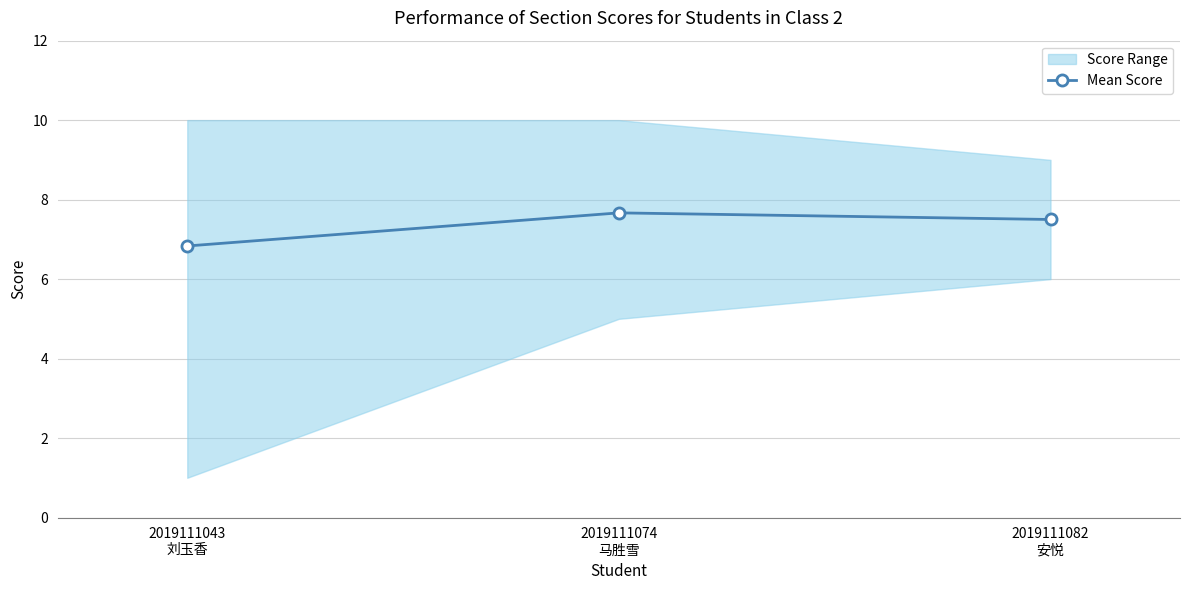

What is the greatest value displayed?

7.7